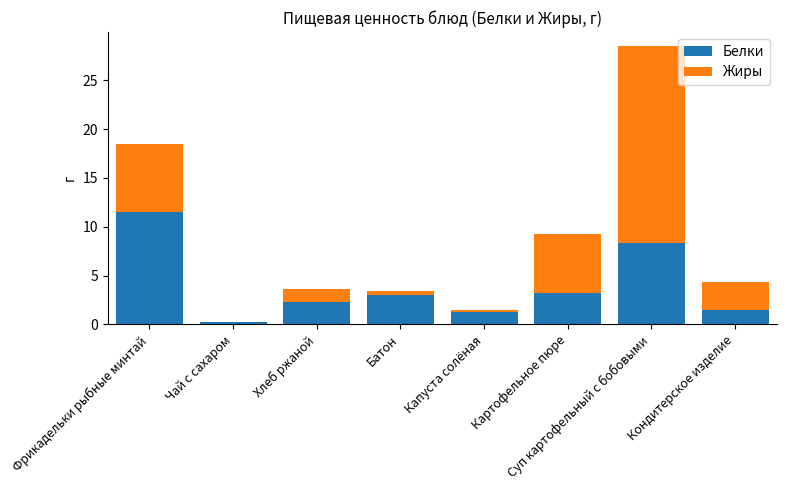

What is the sum of all Белки values?

31.4